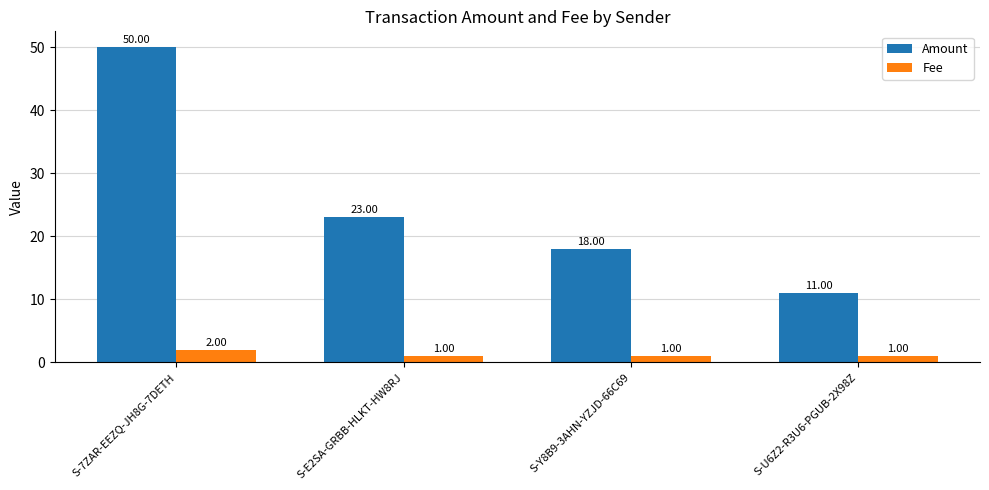

Reading left to right, what are all the values shown in this chart?

Amount: 50	23	18	11
Fee: 2	1	1	1